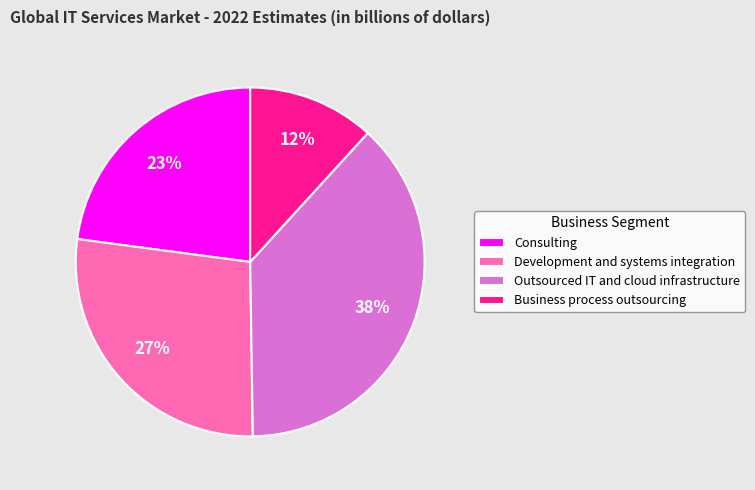

Count the number of slices in the pie.

4